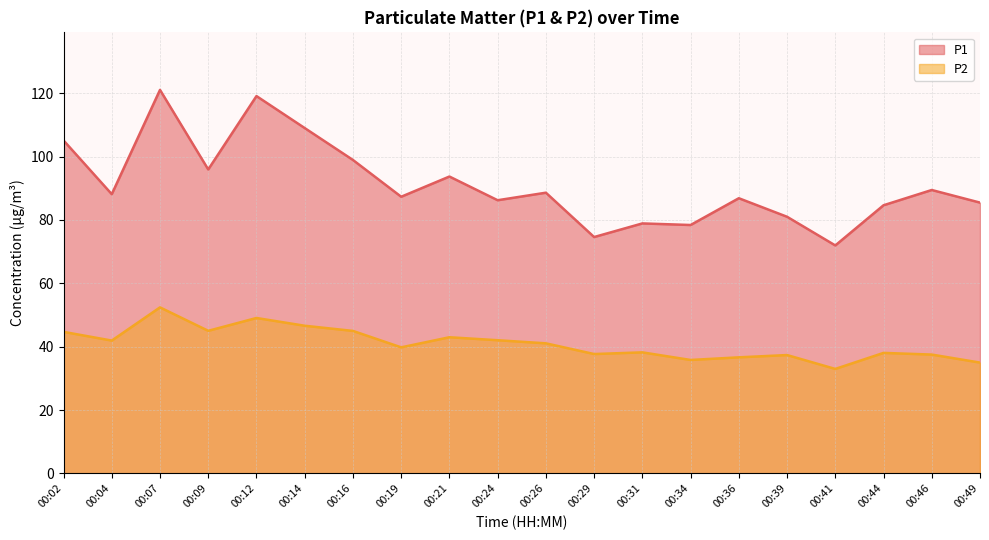

Reading left to right, transcribe all the data shown in this chart.

P1: 105.1	88.1	121.0	95.9	119.1	109.0	98.9	87.3	93.7	86.2	88.6	74.6	78.9	78.4	86.8	81.0	72.0	84.6	89.5	85.5
P2: 44.7	41.9	52.4	45.0	49.0	46.6	45.0	39.8	43.0	42.0	41.0	37.7	38.2	35.8	36.6	37.4	33.0	38.0	37.5	35.0